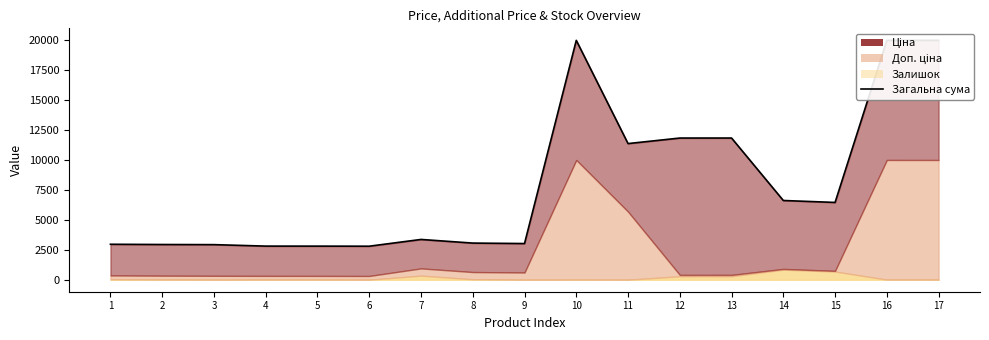

At which label does the data first exceed 3359?

7